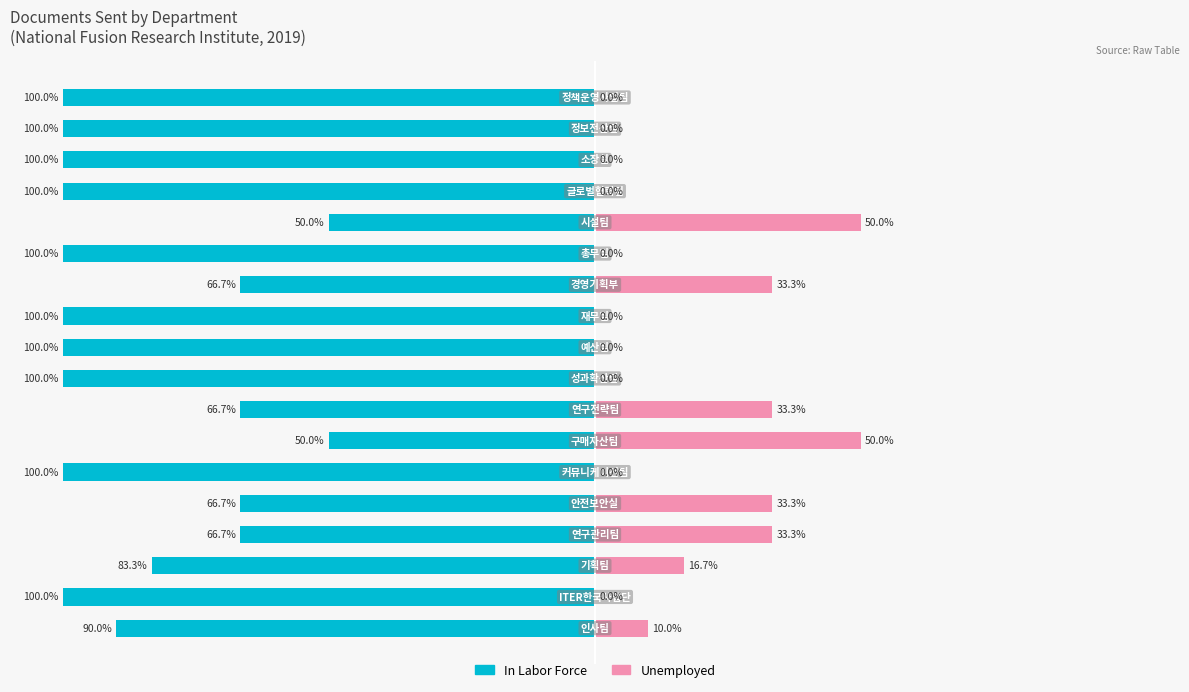

Are the bars grouped side by side (vs. stacked)?

Yes